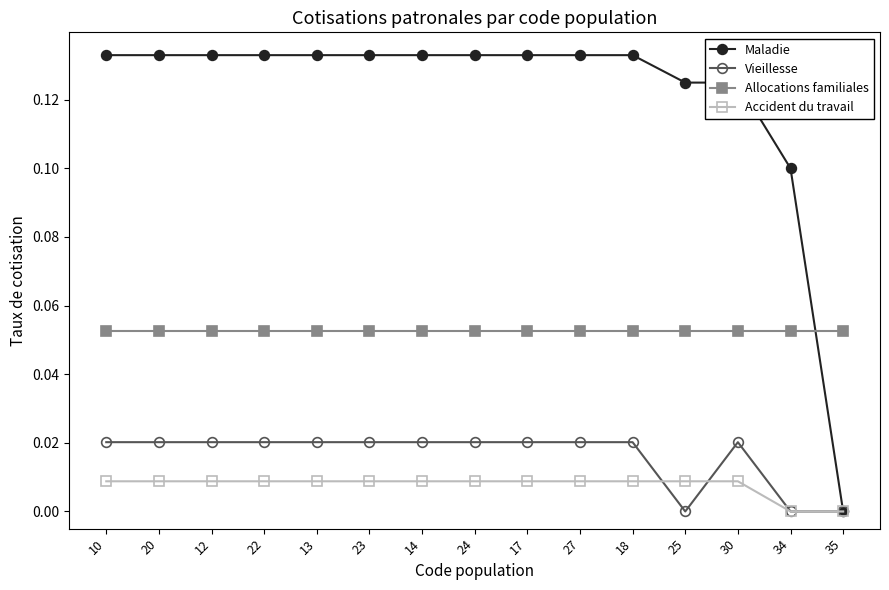

True or false: Maladie and Allocations familiales intersect in this chart.

True